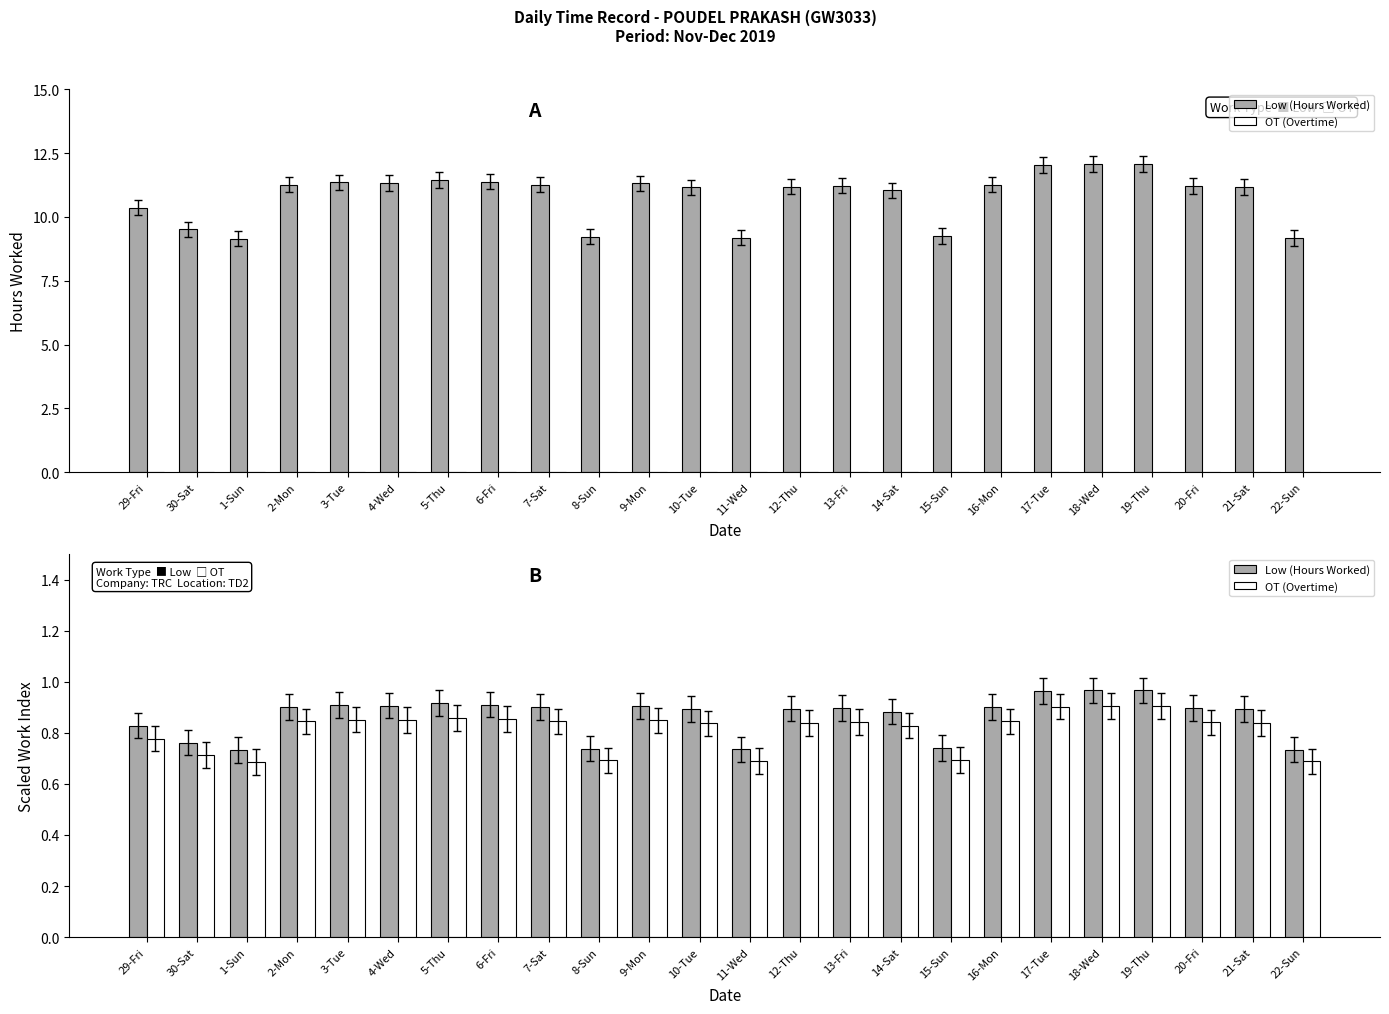

Reading left to right, extract all data points from this chart.

Low (Hours Worked): 29-Fri=0.8	30-Sat=0.8	1-Sun=0.7	2-Mon=0.9	3-Tue=0.9	4-Wed=0.9	5-Thu=0.9	6-Fri=0.9	7-Sat=0.9	8-Sun=0.7	9-Mon=0.9	10-Tue=0.9	11-Wed=0.7	12-Thu=0.9	13-Fri=0.9	14-Sat=0.9	15-Sun=0.7	16-Mon=0.9	17-Tue=1.0	18-Wed=1.0	19-Thu=1.0	20-Fri=0.9	21-Sat=0.9	22-Sun=0.7
OT (Overtime): 29-Fri=0.8	30-Sat=0.7	1-Sun=0.7	2-Mon=0.8	3-Tue=0.9	4-Wed=0.8	5-Thu=0.9	6-Fri=0.9	7-Sat=0.8	8-Sun=0.7	9-Mon=0.8	10-Tue=0.8	11-Wed=0.7	12-Thu=0.8	13-Fri=0.8	14-Sat=0.8	15-Sun=0.7	16-Mon=0.8	17-Tue=0.9	18-Wed=0.9	19-Thu=0.9	20-Fri=0.8	21-Sat=0.8	22-Sun=0.7